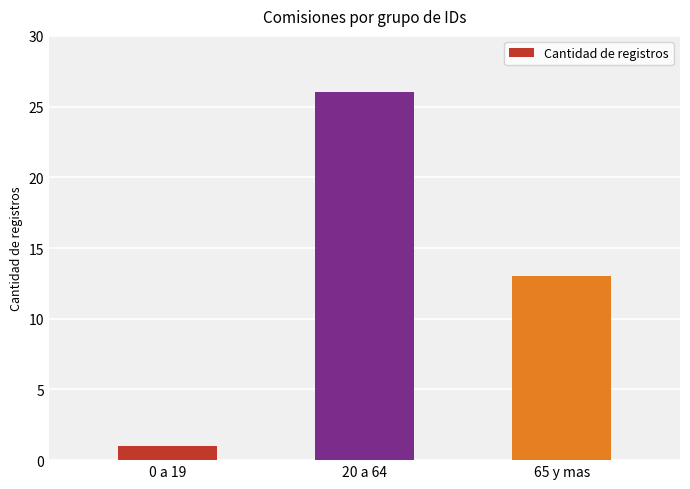

List the labels in order of value, smallest first.

0 a 19, 65 y mas, 20 a 64